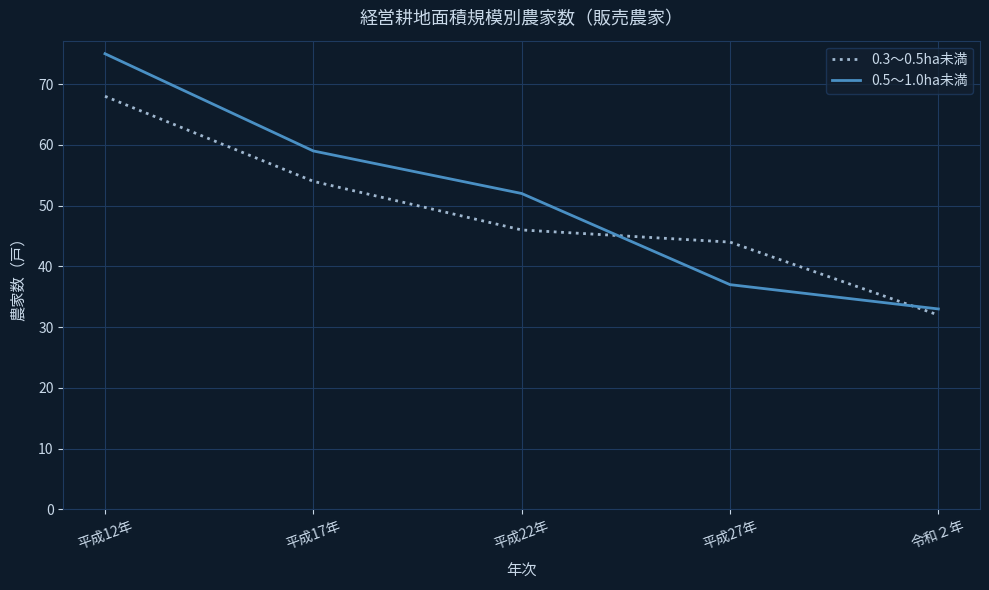

What is the approximate value of 0.5～1.0ha未満 at 平成22年, to the nearest 5?

50